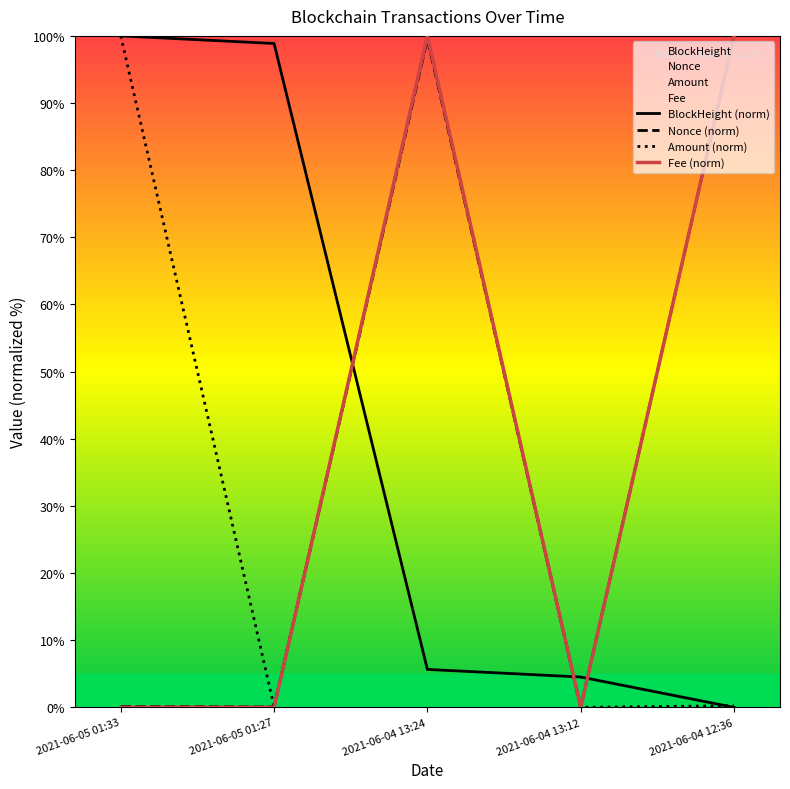

Reading right to left, transcribe all the data shown in this chart.

BlockHeight (norm): 2021-06-04 12:36=0.0	2021-06-04 13:12=4.5	2021-06-04 13:24=5.6	2021-06-05 01:27=98.9	2021-06-05 01:33=100.0
Nonce (norm): 2021-06-04 12:36=100.0	2021-06-04 13:12=0.0	2021-06-04 13:24=99.5	2021-06-05 01:27=0.1	2021-06-05 01:33=0.1
Amount (norm): 2021-06-04 12:36=0.2	2021-06-04 13:12=0.0	2021-06-04 13:24=99.9	2021-06-05 01:27=0.1	2021-06-05 01:33=100.0
Fee (norm): 2021-06-04 12:36=100.0	2021-06-04 13:12=0.0	2021-06-04 13:24=100.0	2021-06-05 01:27=0.0	2021-06-05 01:33=0.0